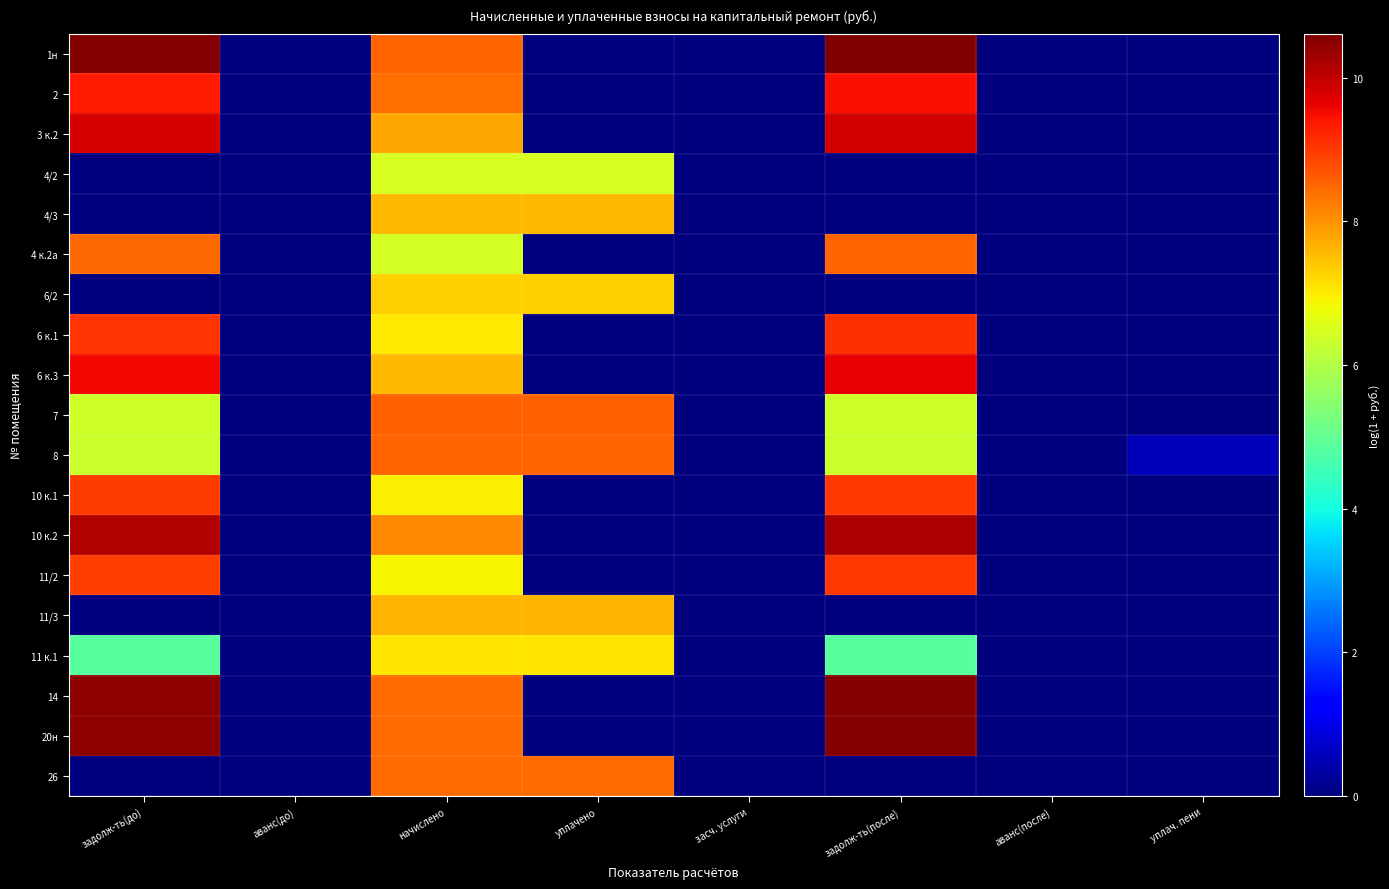

Rank the series by their maximum value, from lowest to highest.

4/2, 11 к.1, 6/2, 4/3, 11/3, 26, 8, 4 к.2а, 7, 11/2, 10 к.1, 6 к.1, 2, 6 к.3, 3 к.2, 10 к.2, 20н, 14, 1н